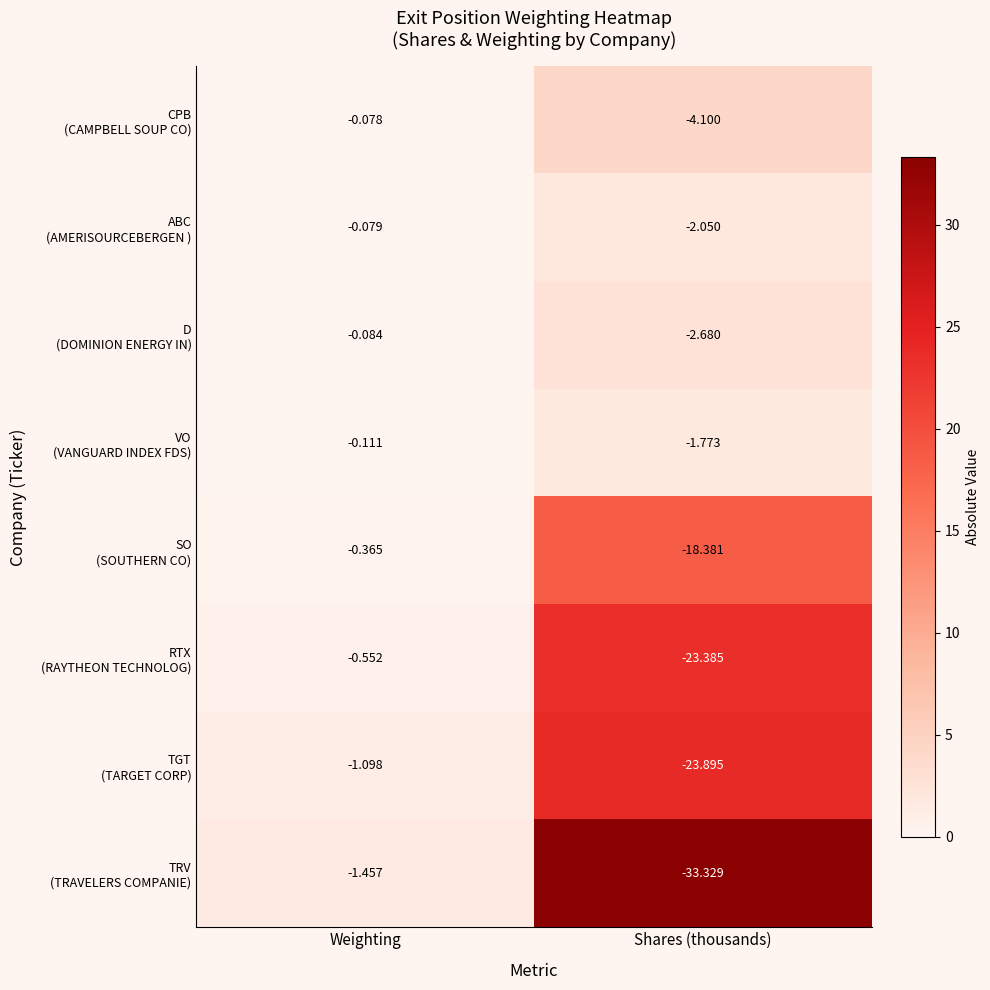

How many data points does each series have?

2